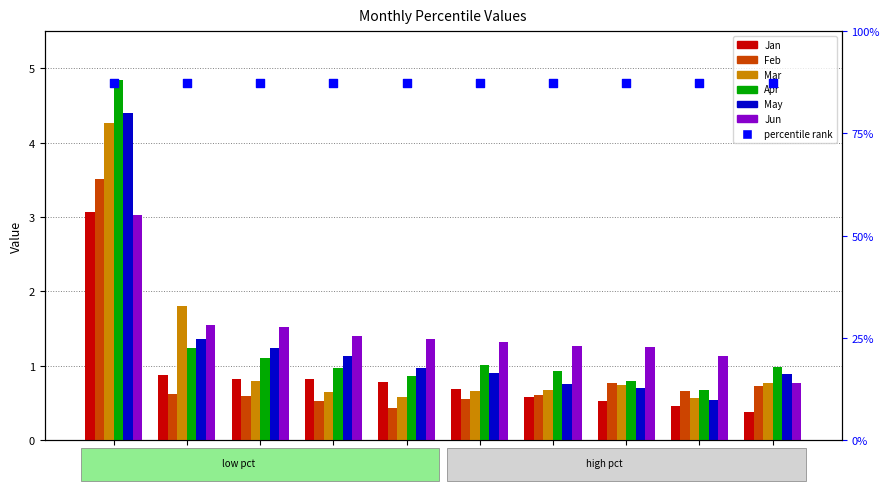

Which series has the largest total across all categories?

Jun